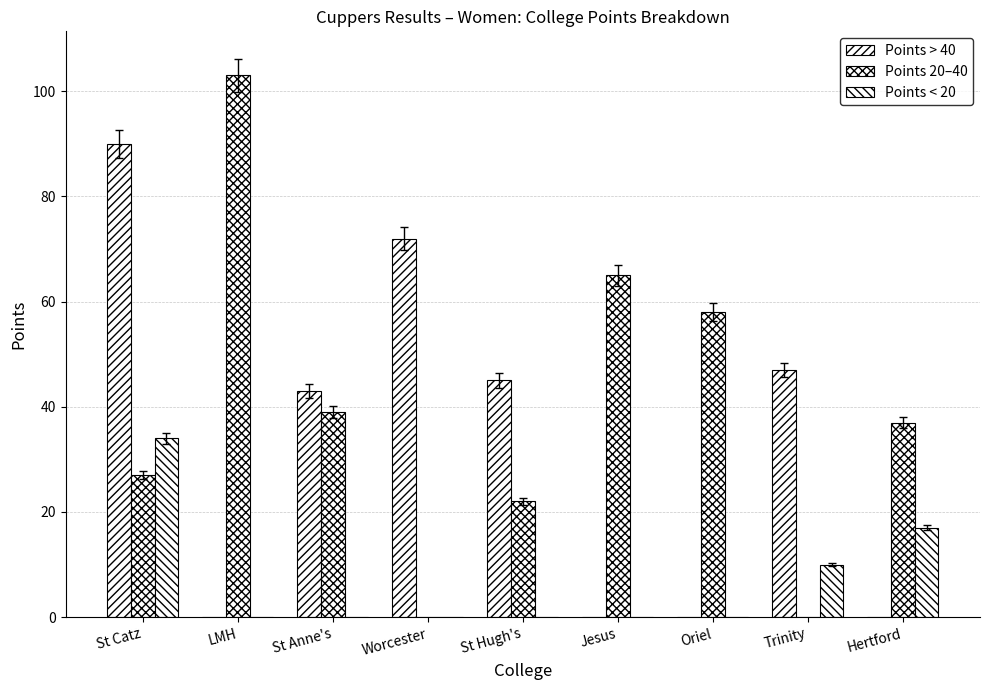

What position from the left is Hertford?

9